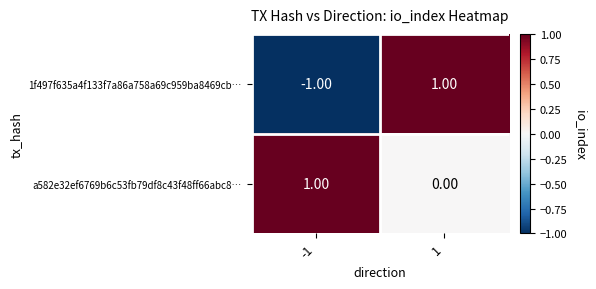

At how many categories does at least one series exceed 0?

2